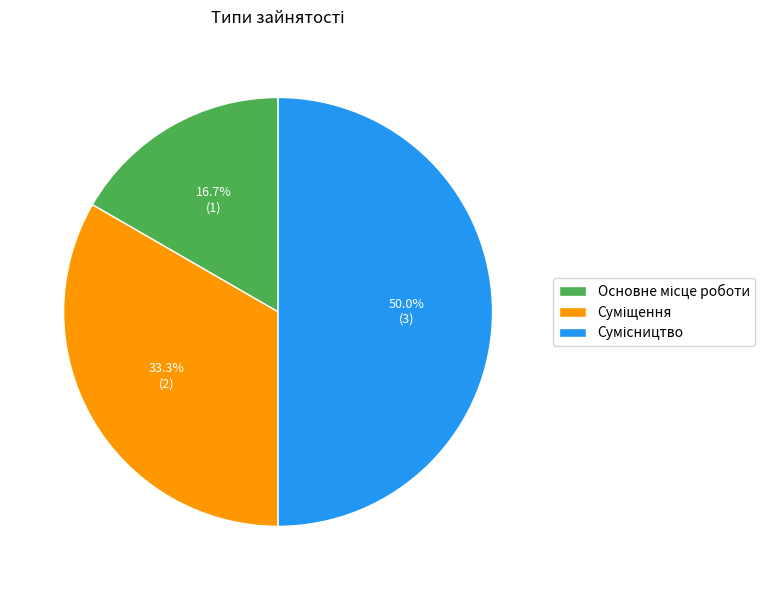

How many slices are in this pie chart?

3